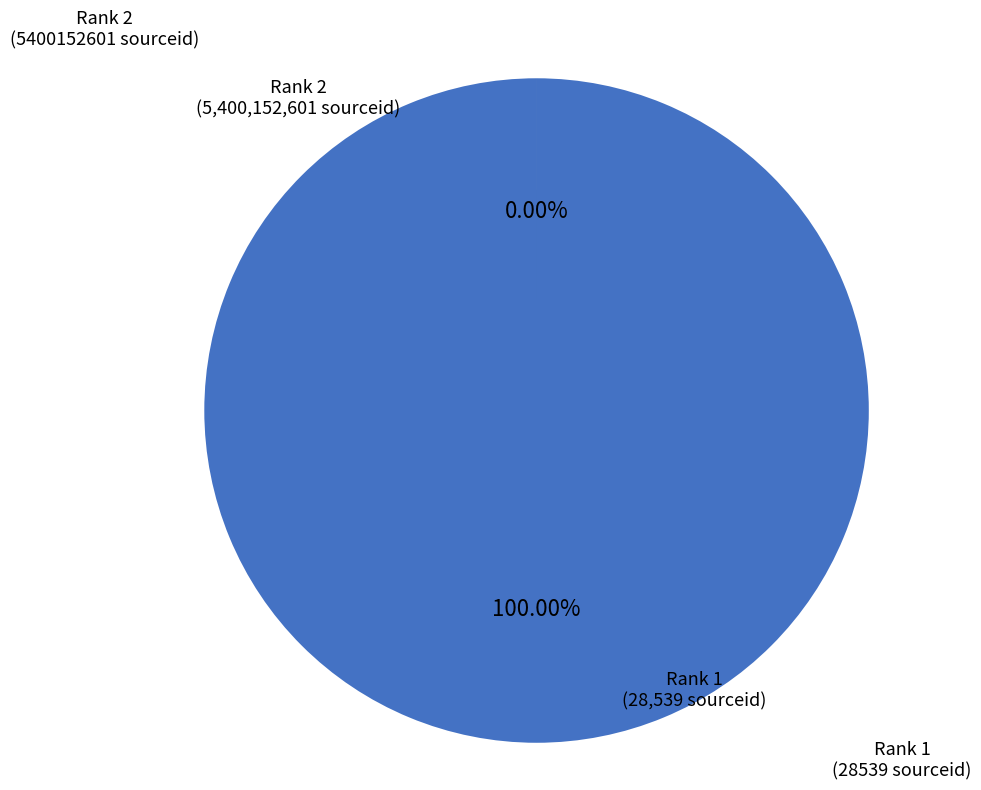

How many segments does this pie chart have?

2